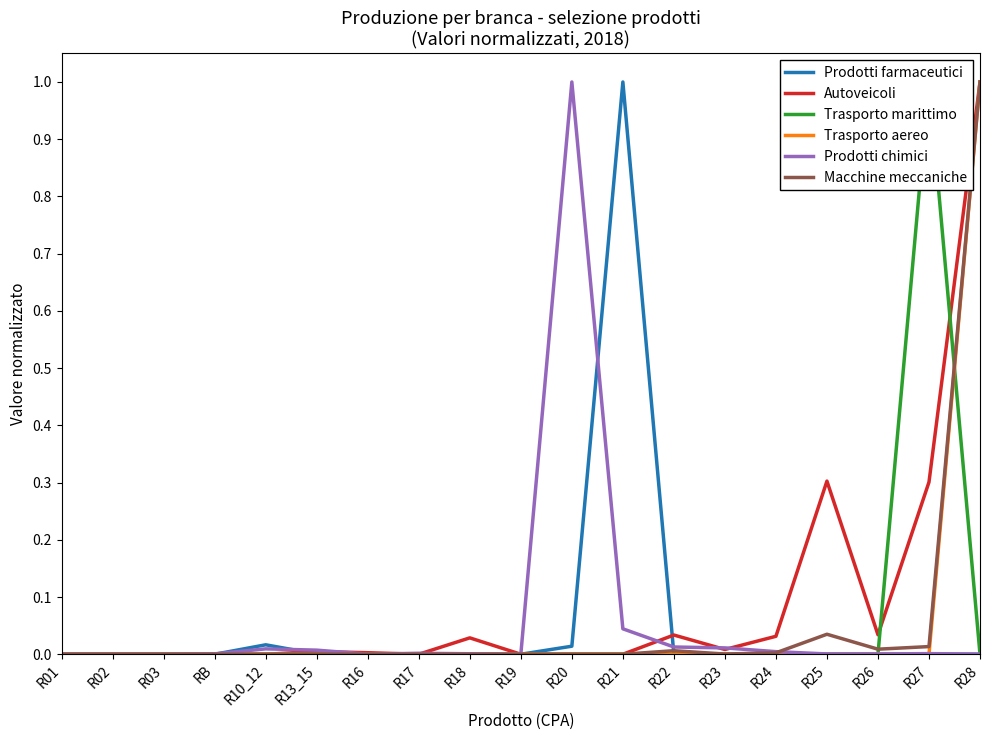

Which series has the largest range (max minus min)?

Prodotti farmaceutici